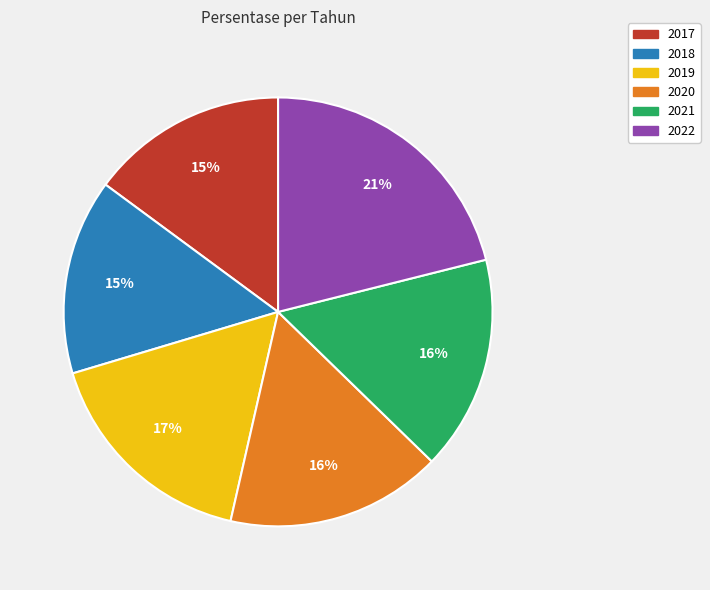

What is the ratio of the value at 2021 to the value at 2018?

1.1